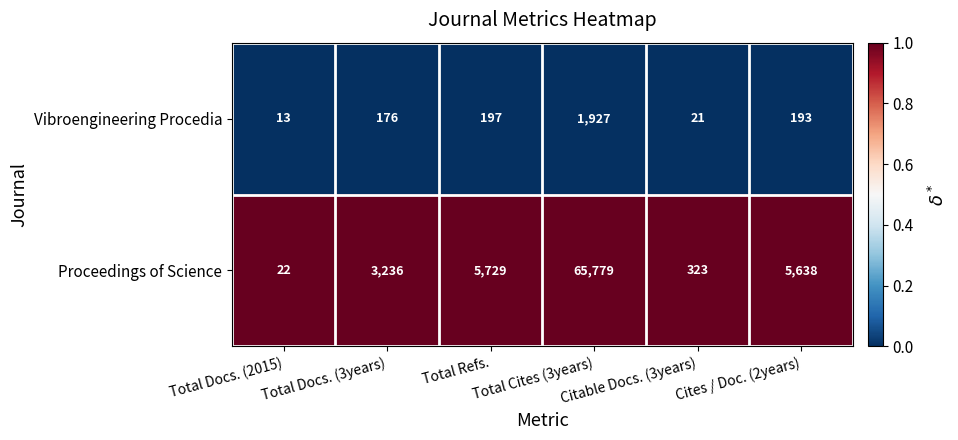

True or false: Vibroengineering Procedia has a value of 32 at Citable Docs. (3years).

False